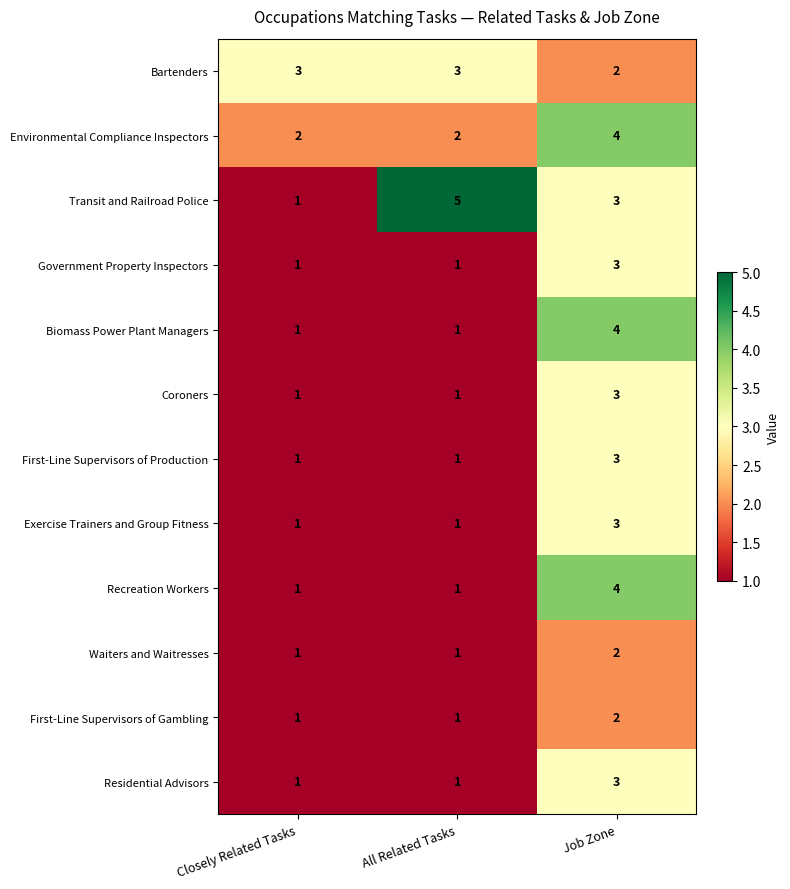

How many Bartenders values are between 2 and 3?

3